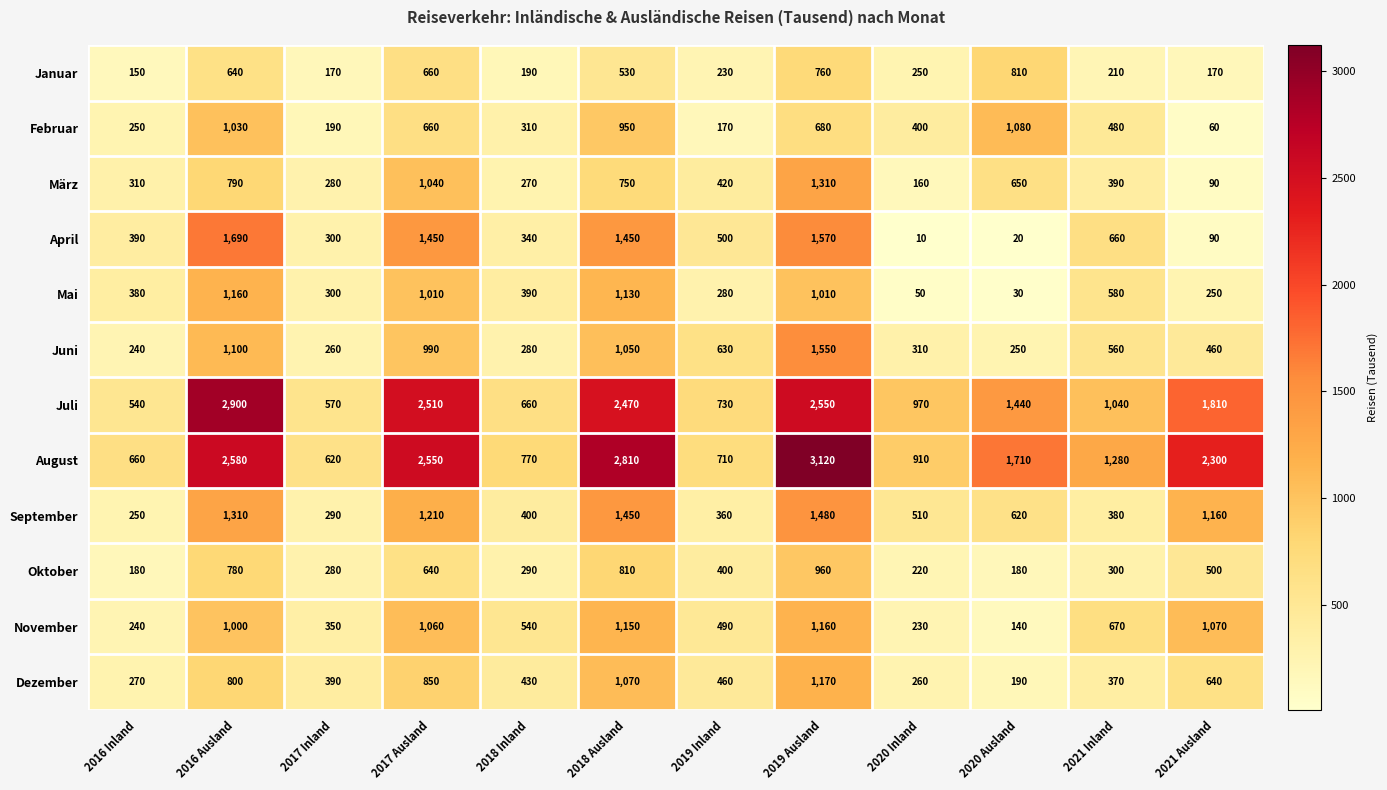

At how many categories does at least one series exceed 115?

12